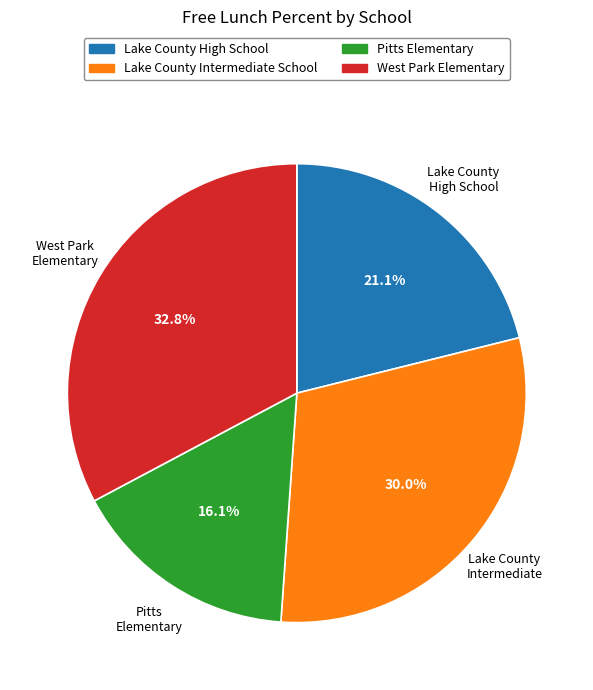

What is the smallest slice in the pie chart?

Pitts Elementary